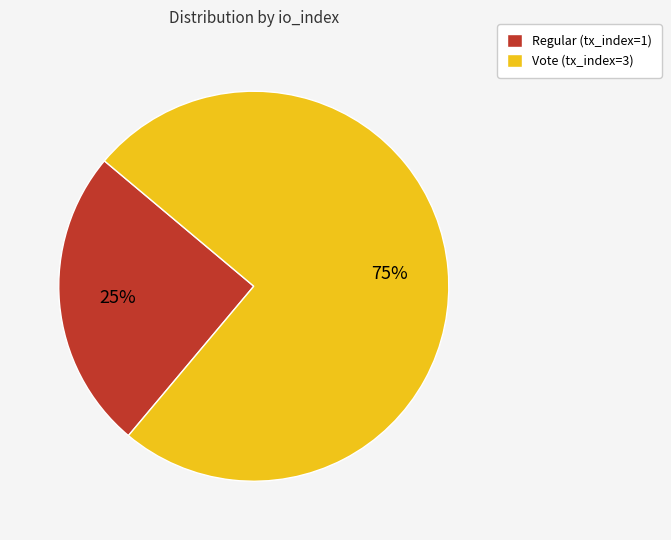

To the nearest percent, what is the difference between the largest and smallest slice percentages?

50%